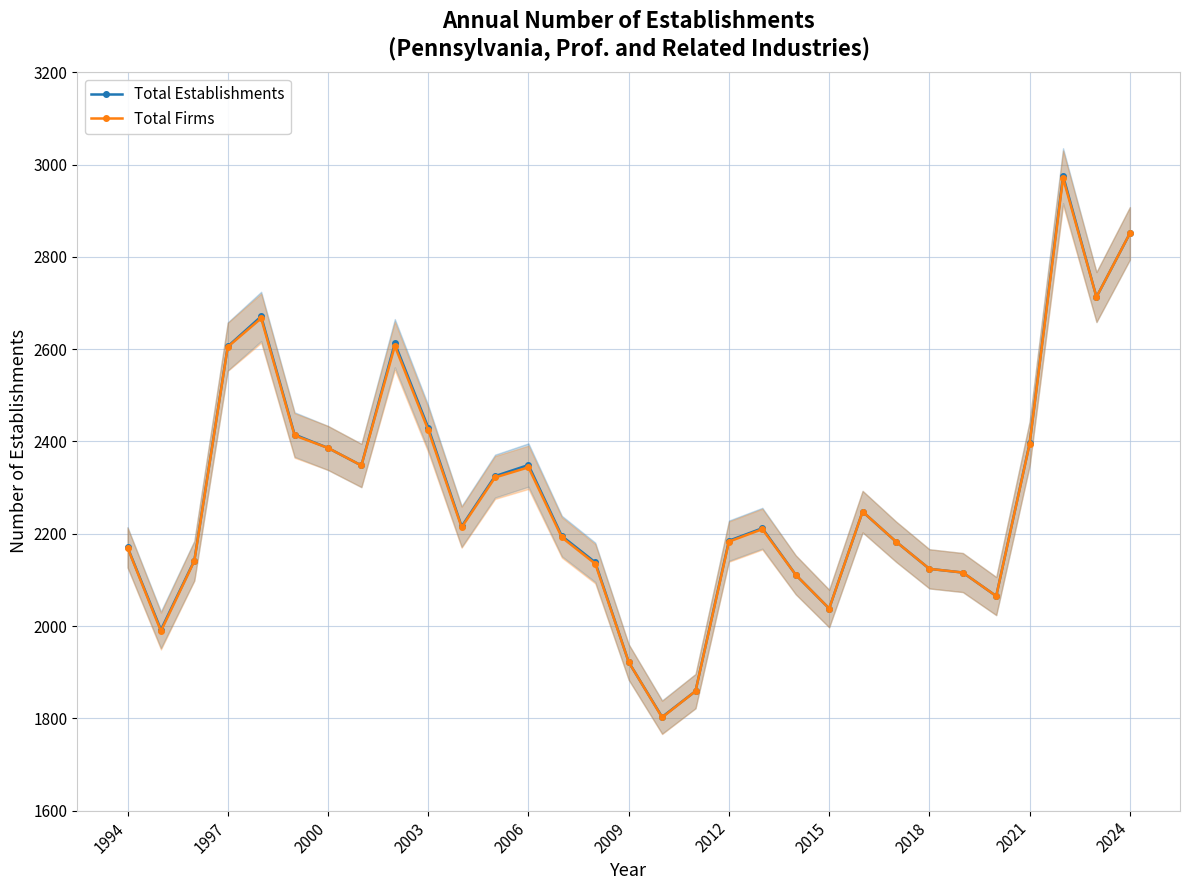

True or false: Total Firms and Total Establishments intersect in this chart.

False